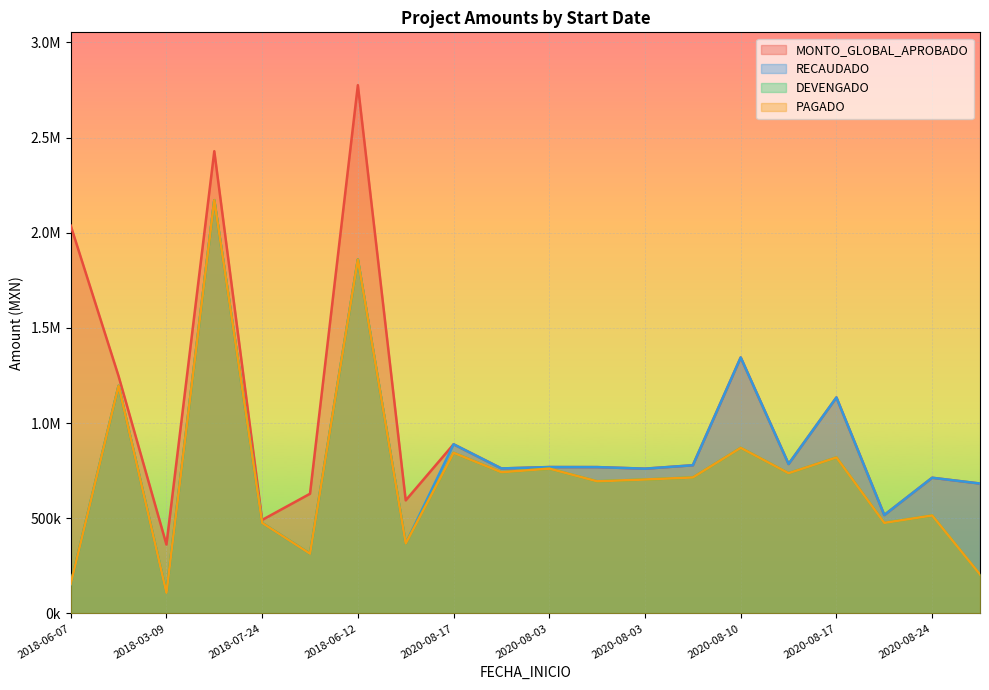

How many interior local peaks does the RECAUDADO series have?

8